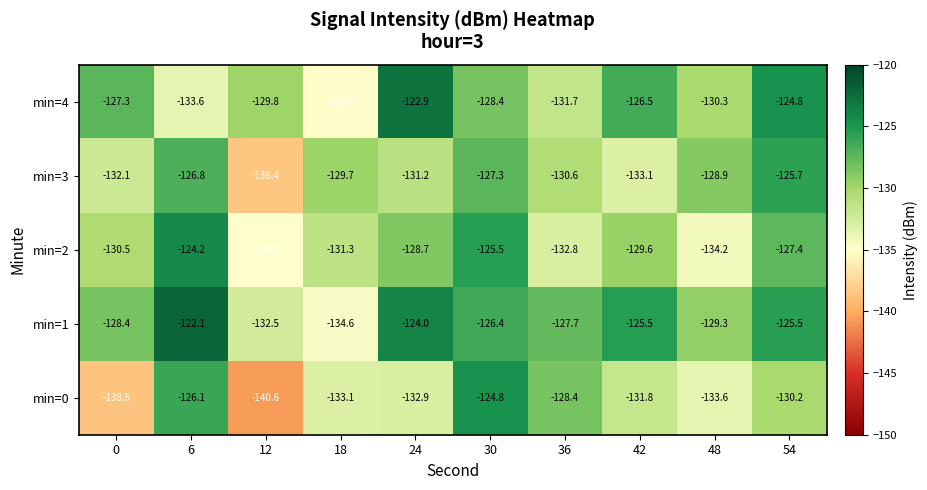

What is the difference between the highest and lowest values at 24?

10.0